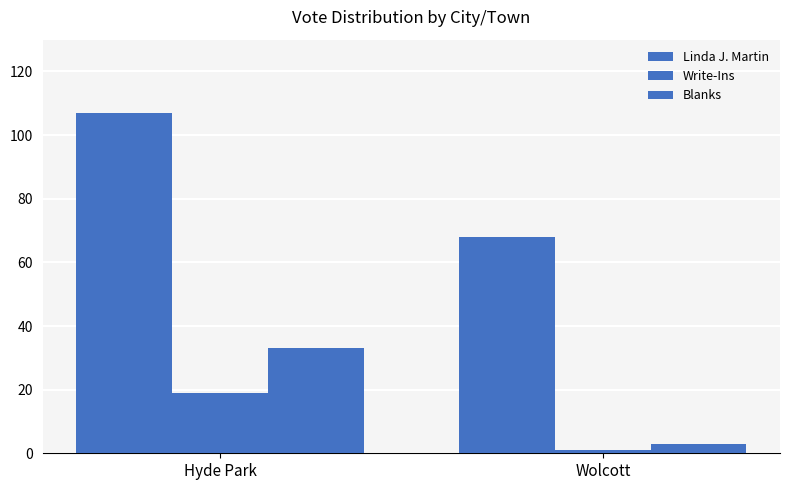

Are the bars grouped side by side (vs. stacked)?

Yes